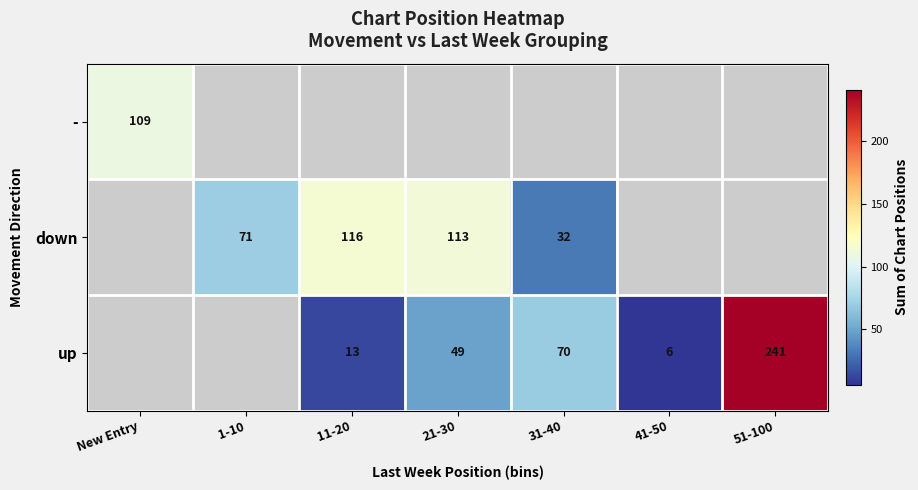

The down series shows 113 at 21-30. True or false?

True